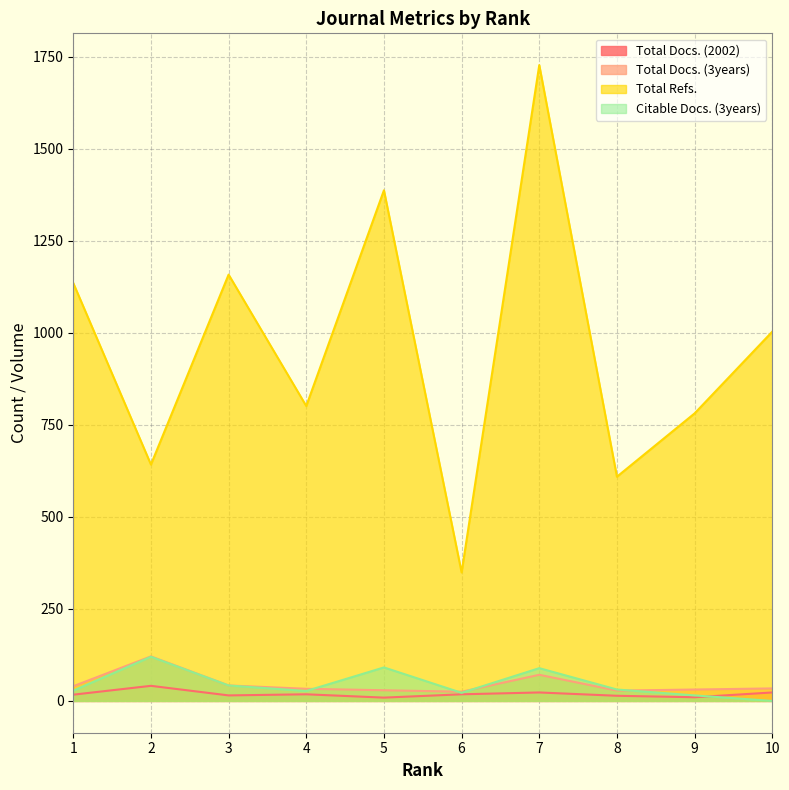

What value does the Citable Docs. (3years) series have at 5, to the nearest 10?

90